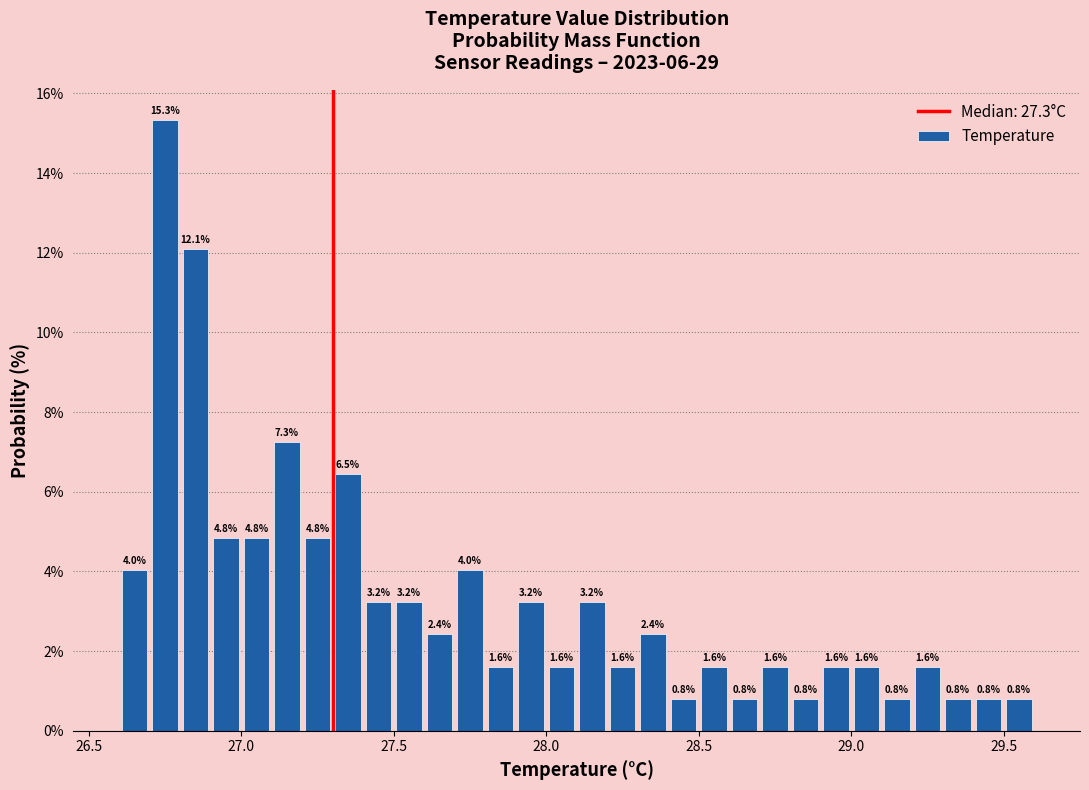

Around what value on the x-axis is the tallest bar? Give the approximate position of its centre, as read against the axis.

26.75